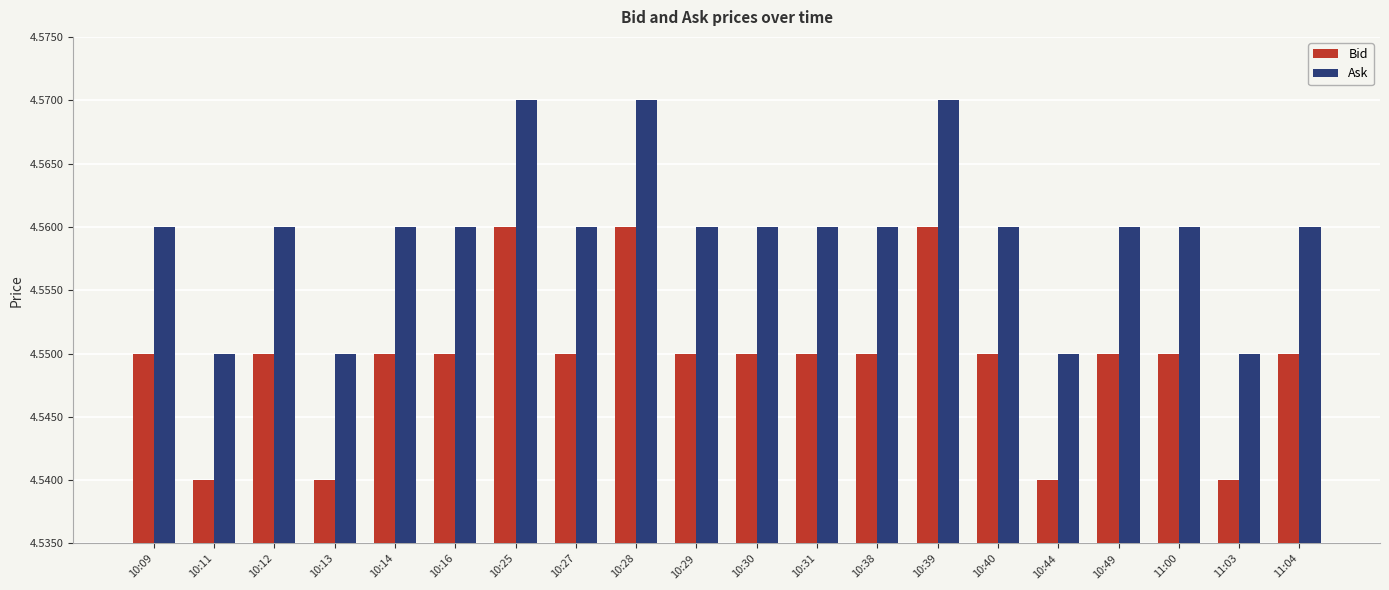

Rank the series at 11:00 from highest to lowest value.

Ask, Bid